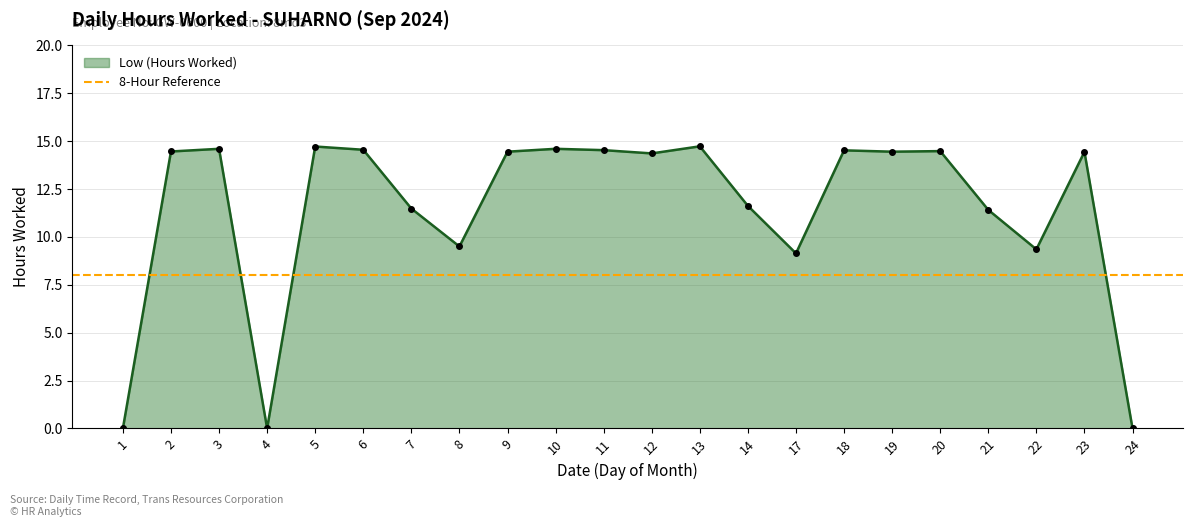

What is the change in value from 7 to 24?

-11.5